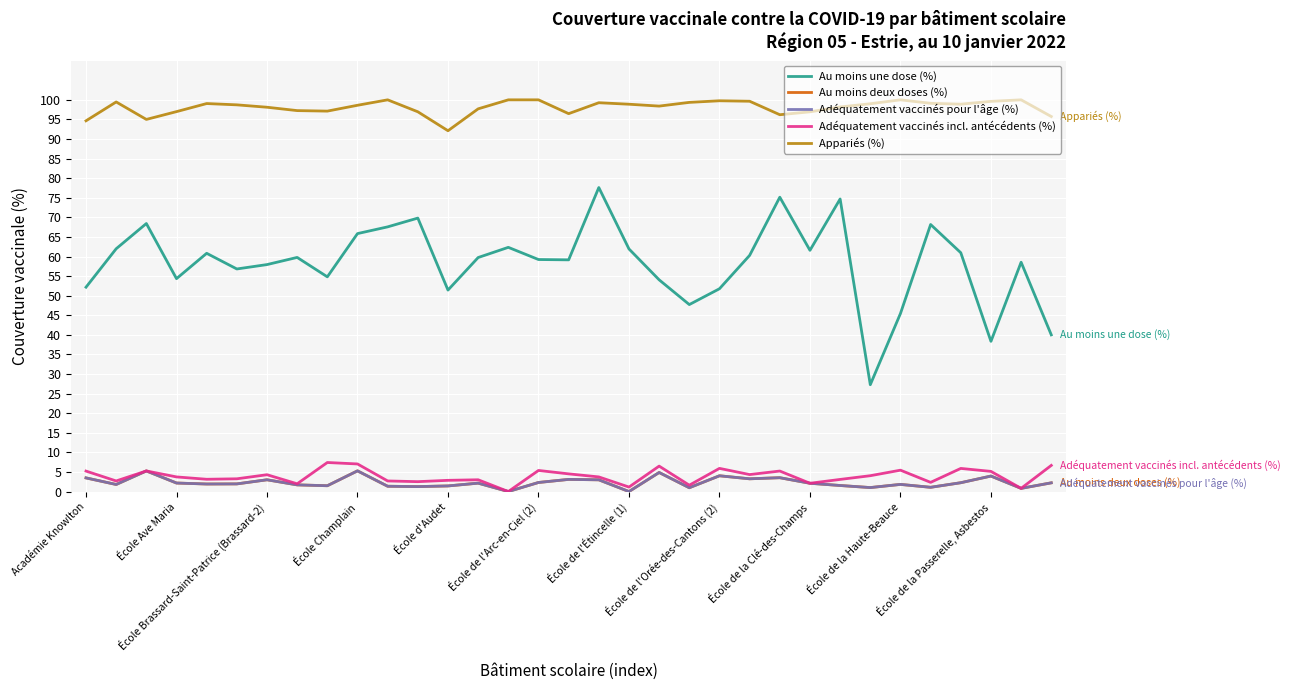

True or false: Au moins une dose (%) and Adéquatement vaccinés pour l'âge (%) cross at least once.

False